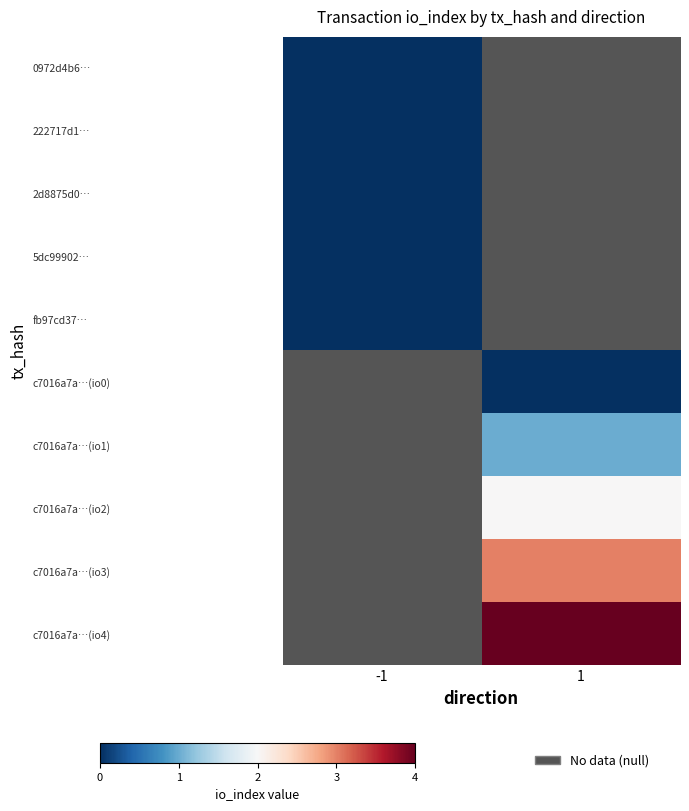

At how many categories does at least one series exceed 0?

1